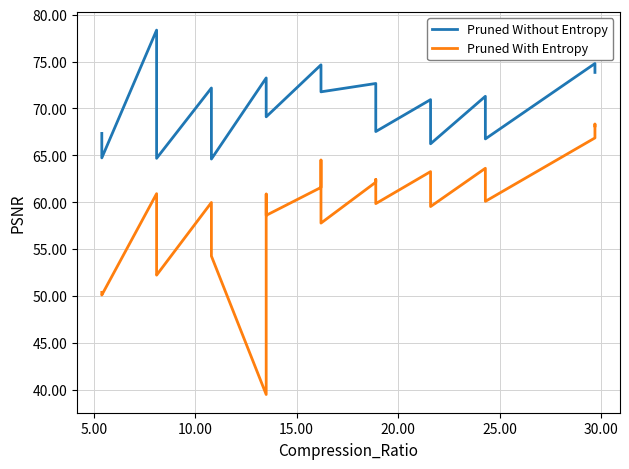

Which series has the widest spread of values?

Pruned With Entropy